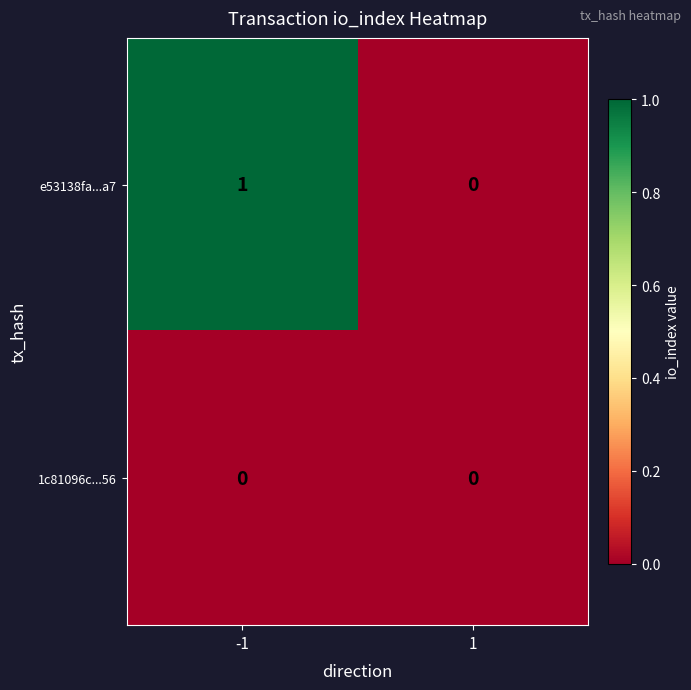

Which label corresponds to the largest value in the chart?

-1